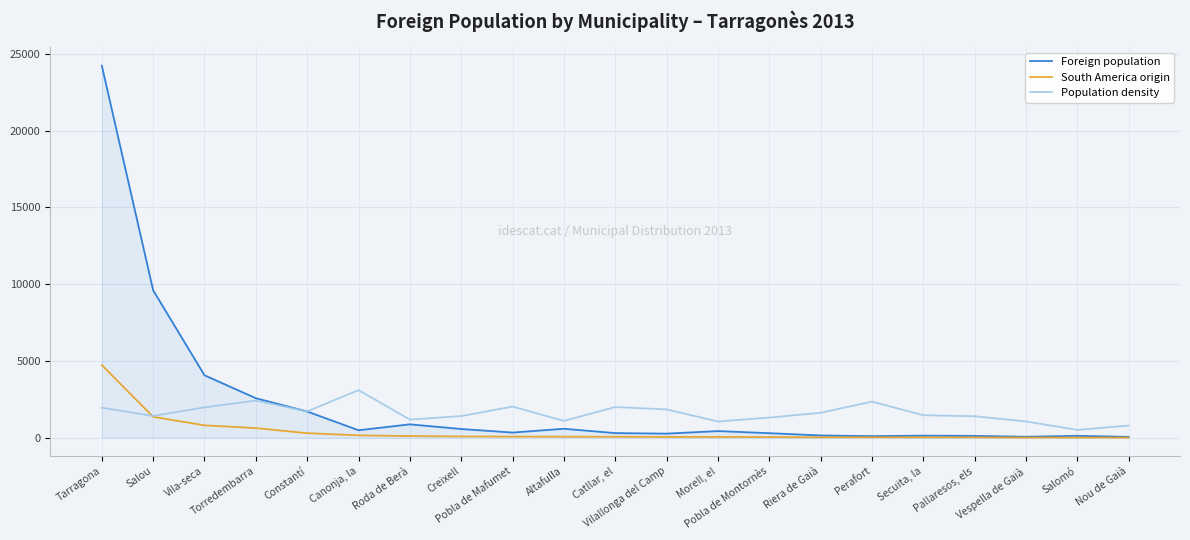

True or false: Foreign population and Population density cross at least once.

True